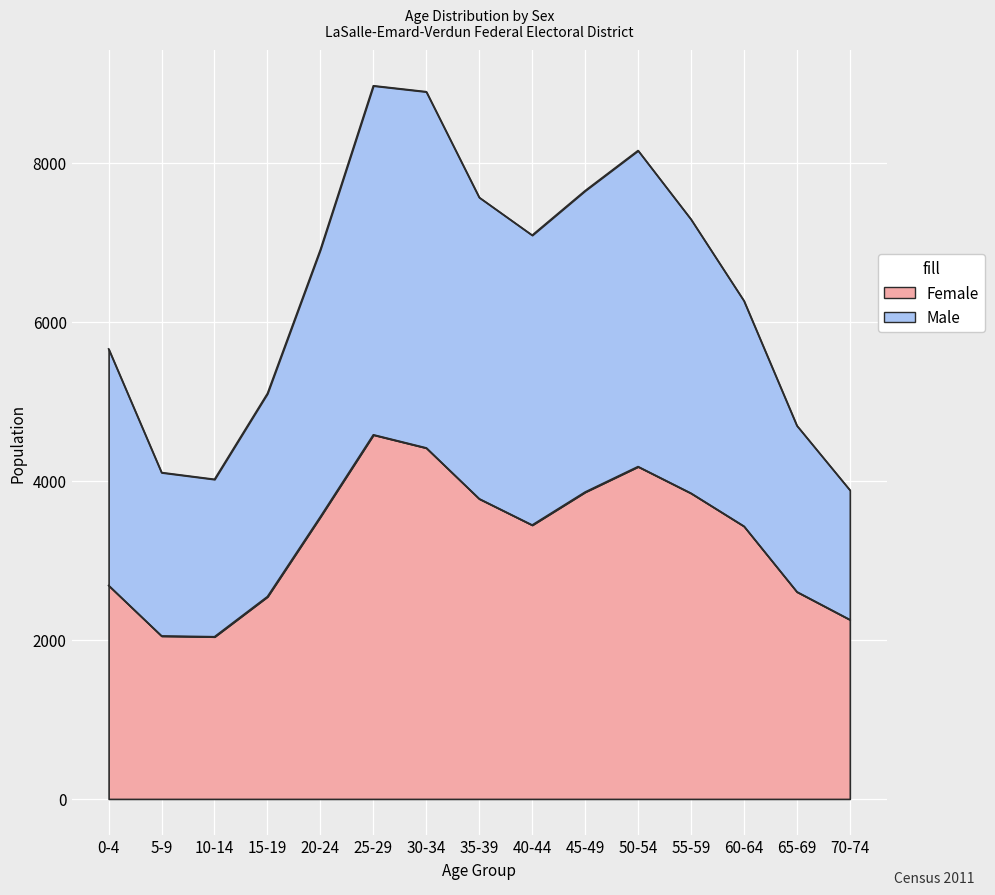

Which series has the largest total across all categories?

Male